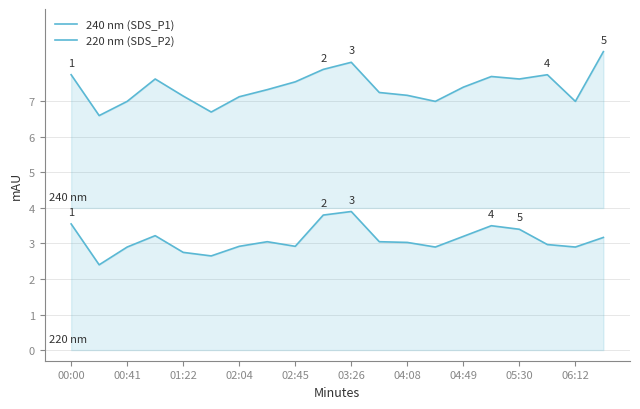

How many lines are shown in the chart?

2